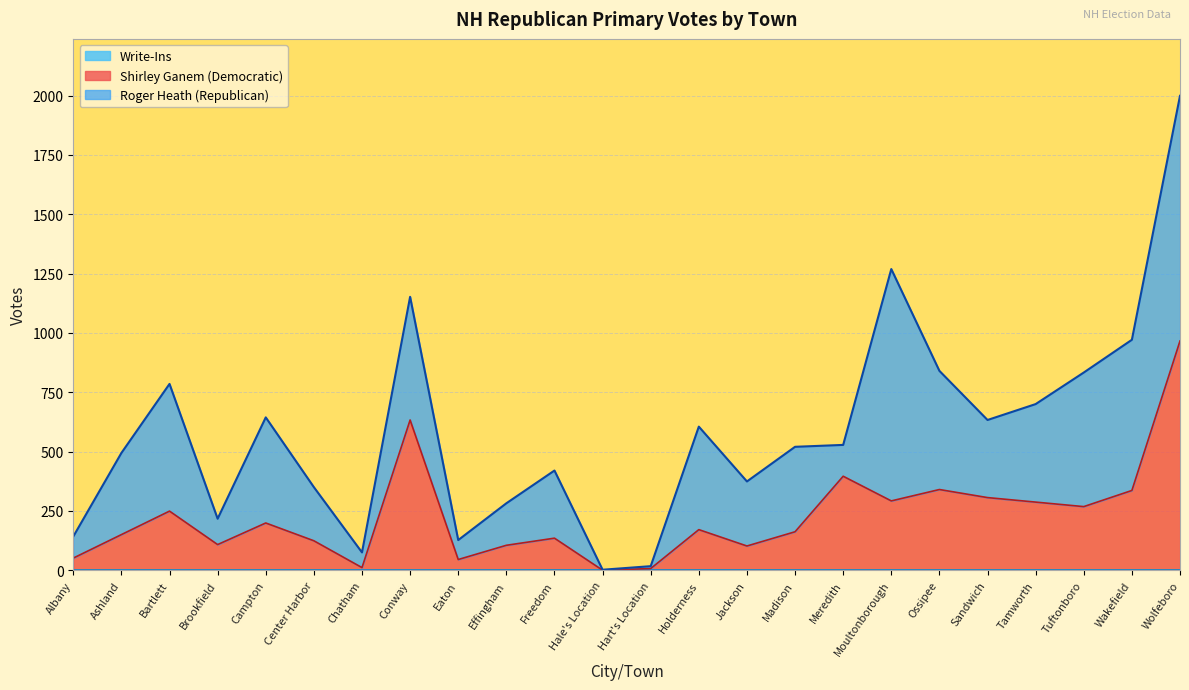

True or false: Write-Ins has more than 0 points higher than both neighbors.

False